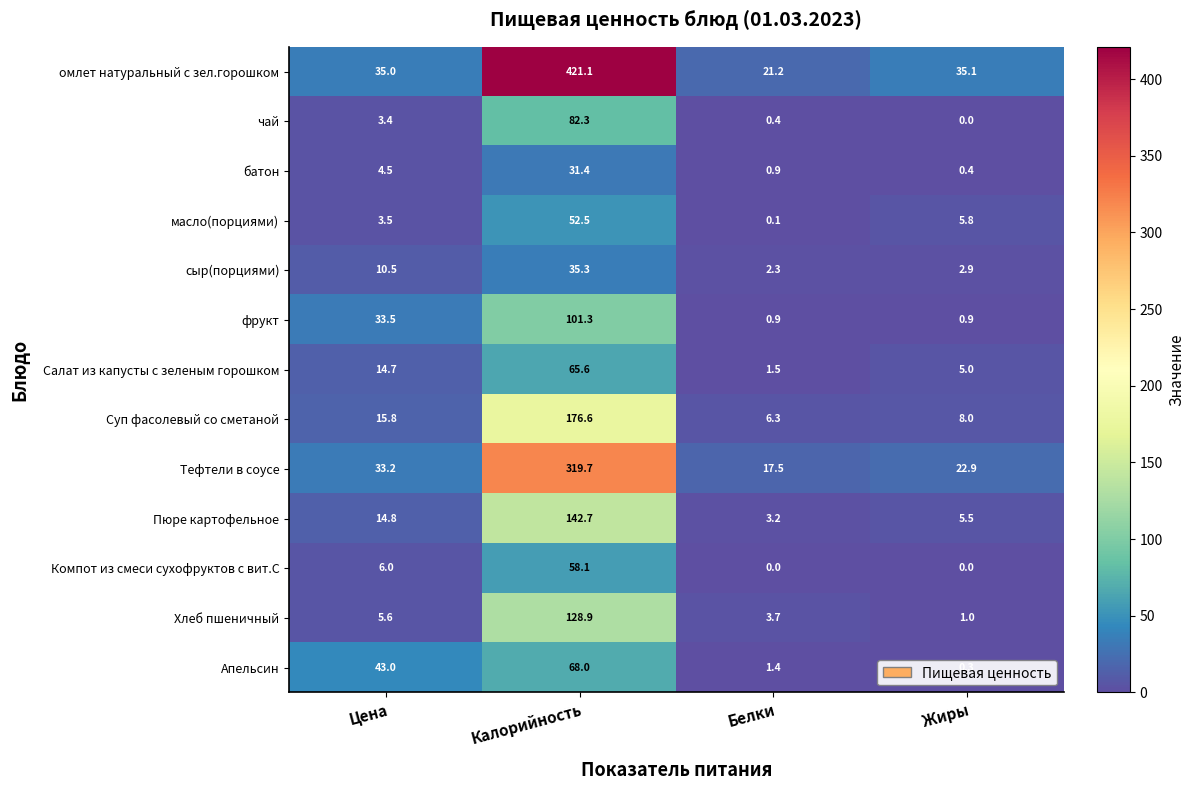

What is the sum of all Тефтели в соусе values?

393.3